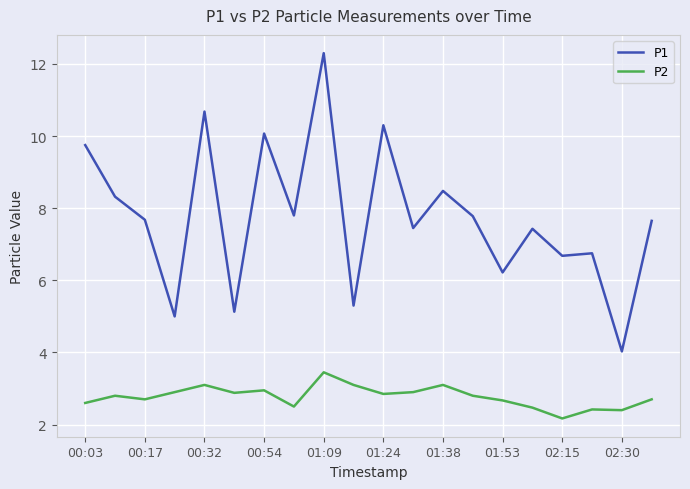

Which series has the largest range (max minus min)?

P1